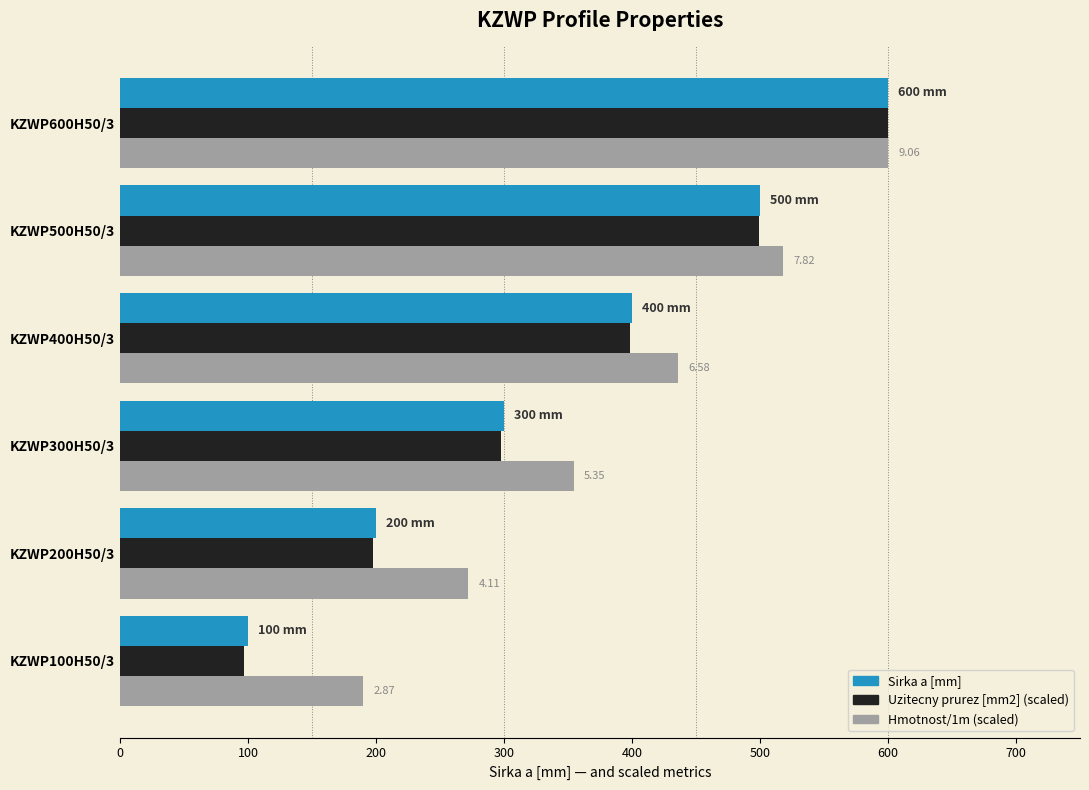

What is the total value across all series at KZWP600H50/3?

1800.0